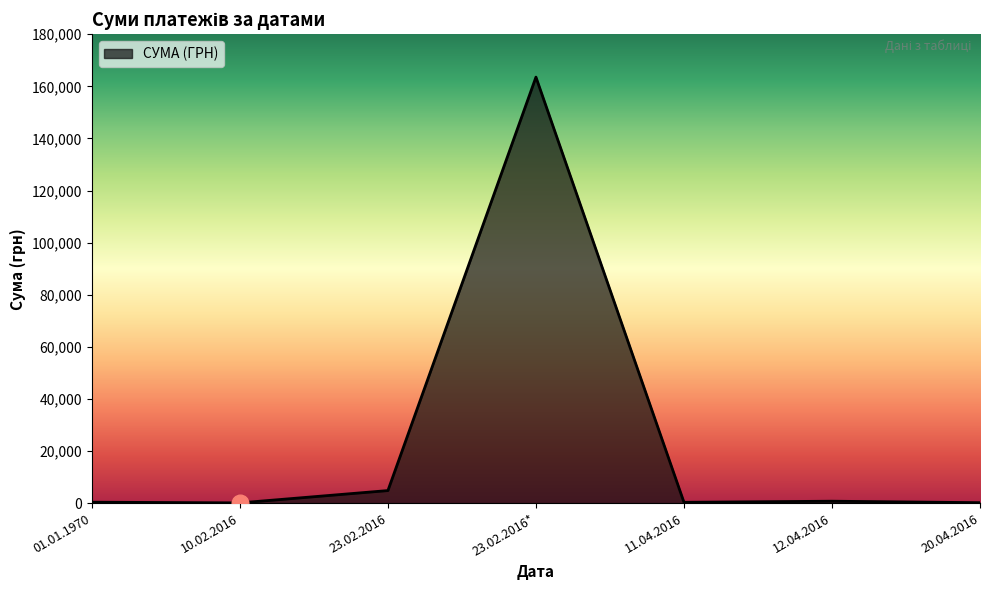

What is the change in value from 23.02.2016* to 20.04.2016?

-163356.2